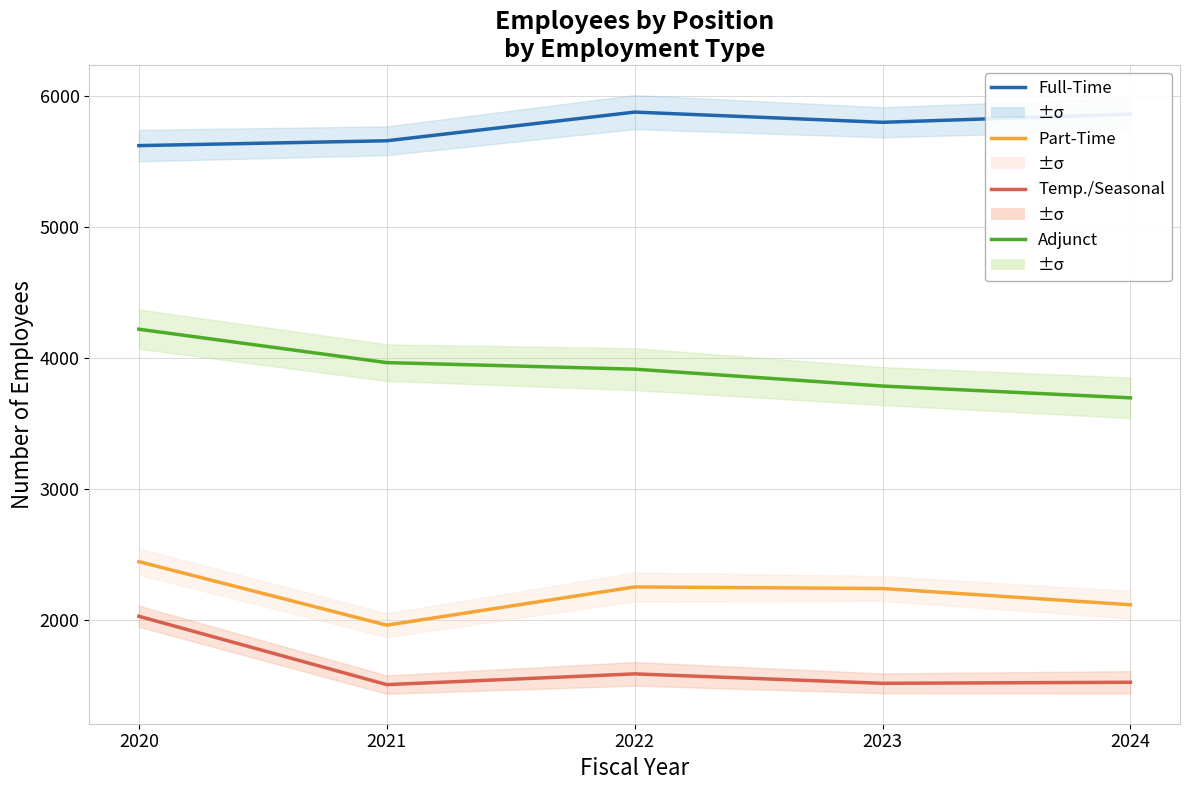

What is the sum of the Temp./Seasonal values at 2021 and 2023?

3018